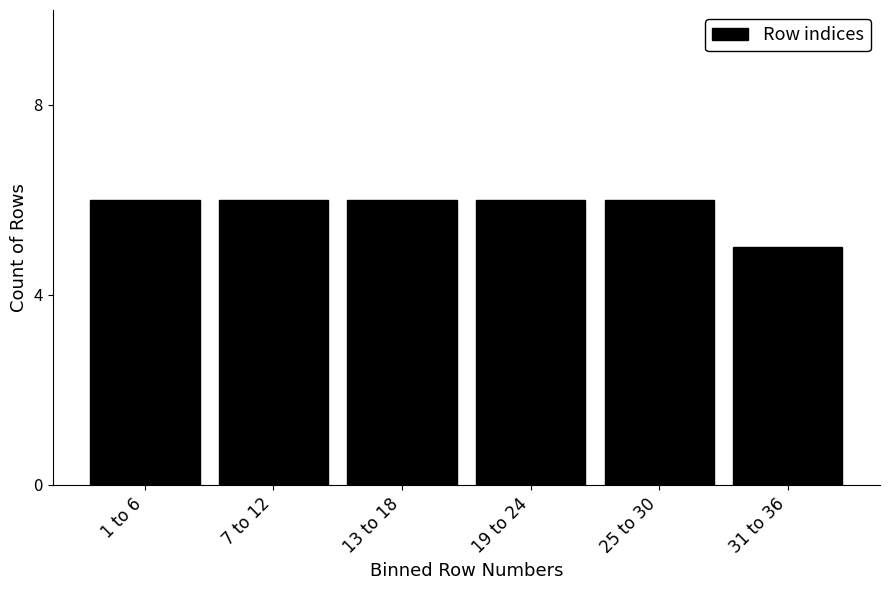

Reading left to right, list all the values displayed in this chart.

6	6	6	6	6	5